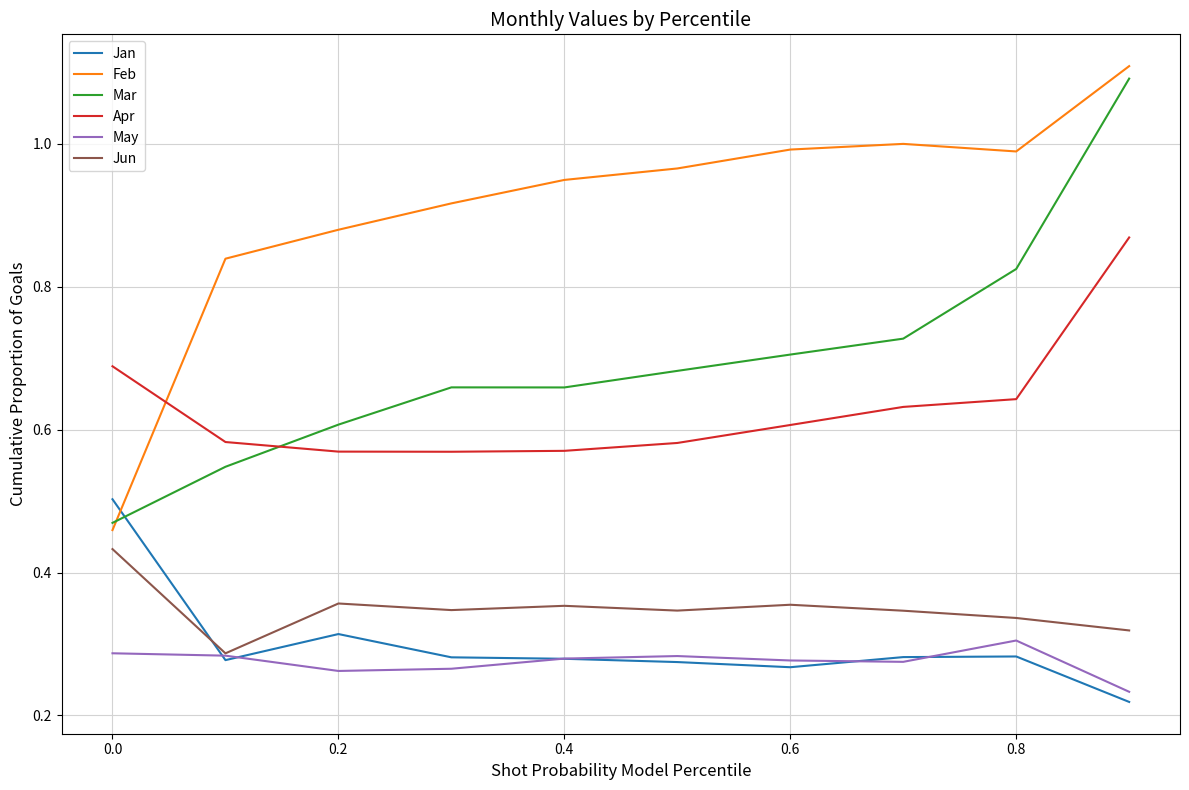

What are all the series names shown in the legend?

Jan, Feb, Mar, Apr, May, Jun